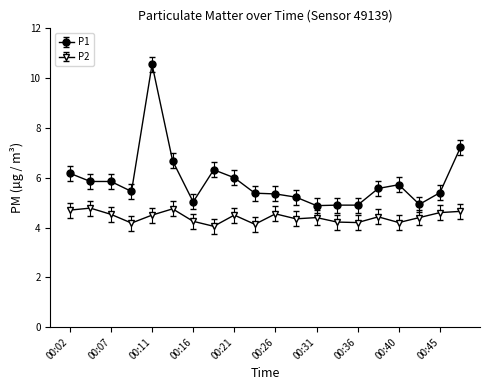

True or false: P2 has more than 1 interior local peaks.

True